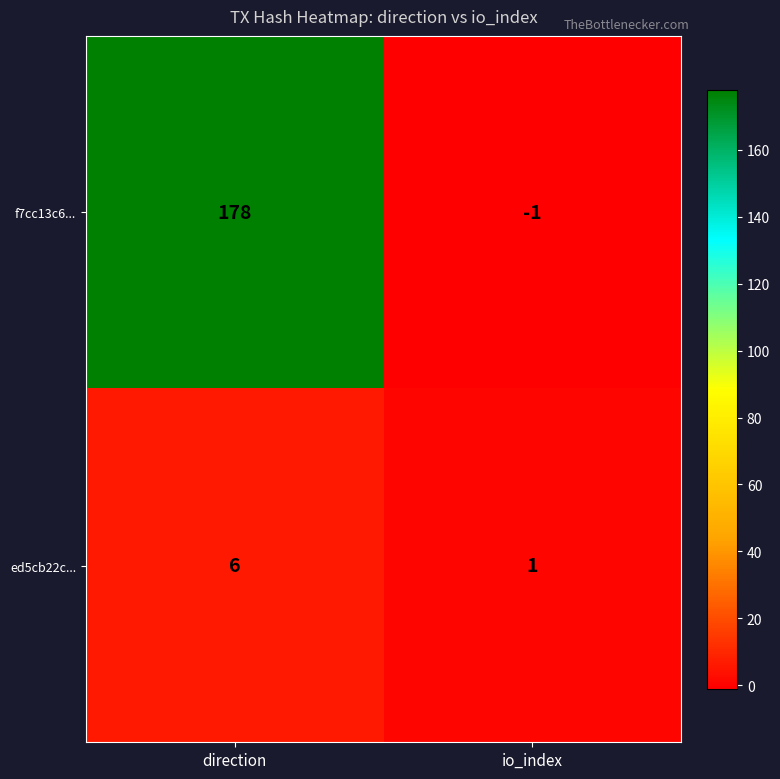

What is the sum of all f7cc13c6... values?

177